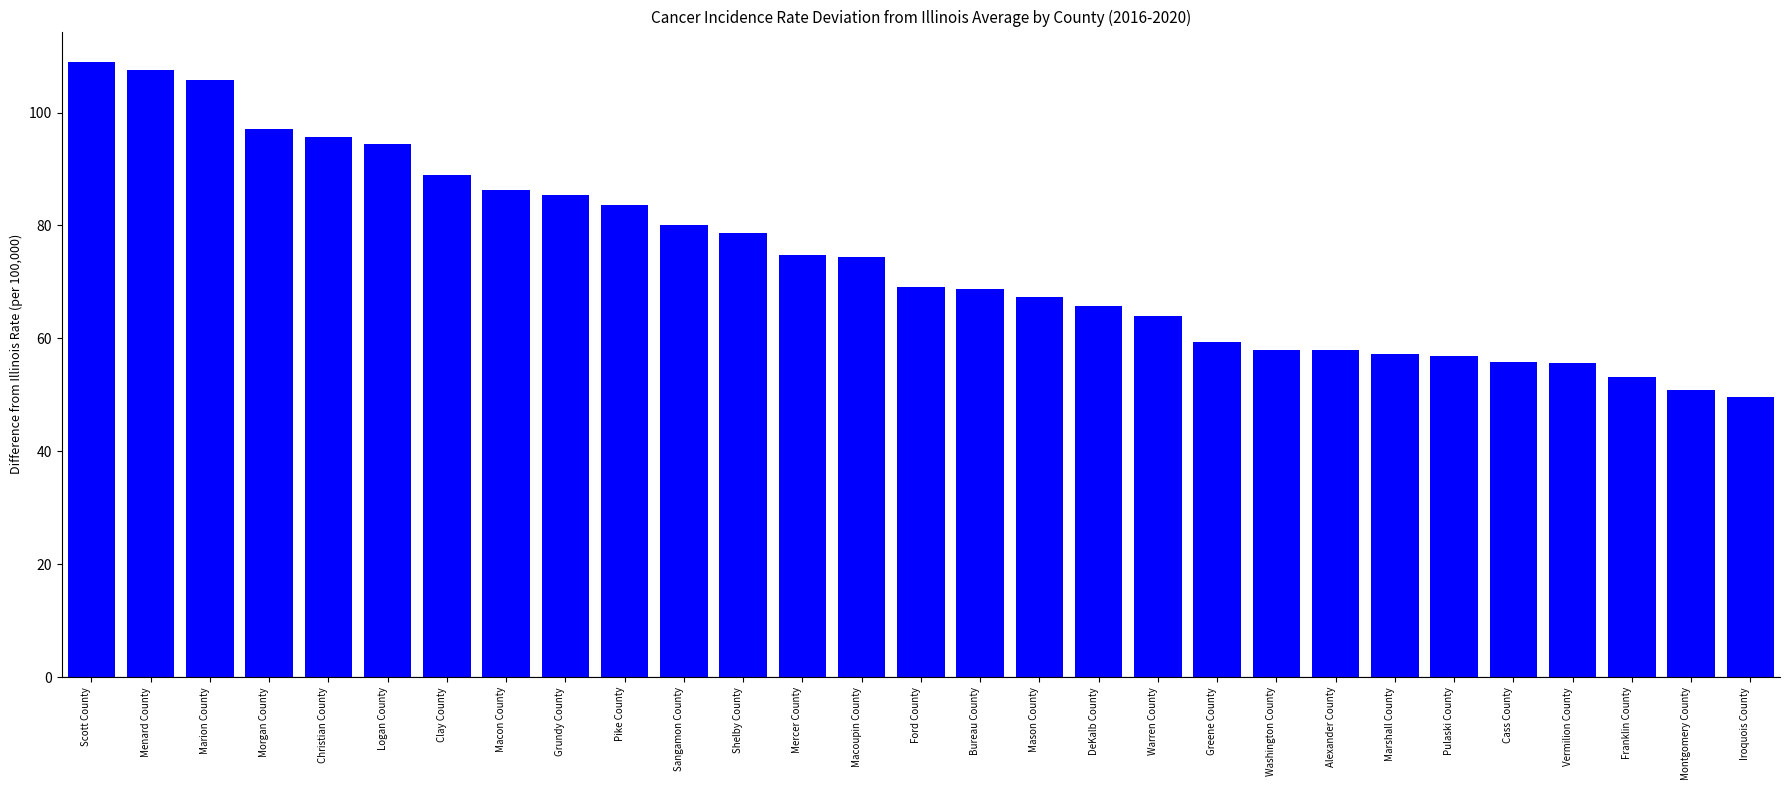

Approximately how many times larger is the value at Marshall County compared to Franklin County?

1.1